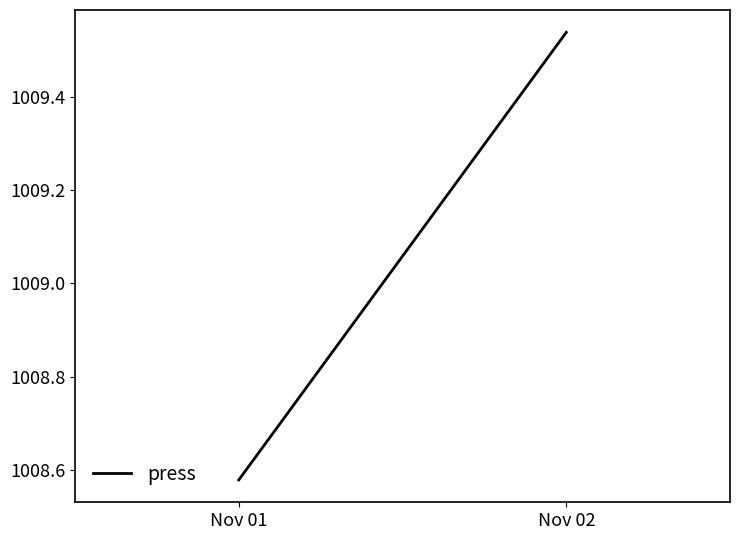

List the labels in order of value, smallest first.

Nov 01, Nov 02